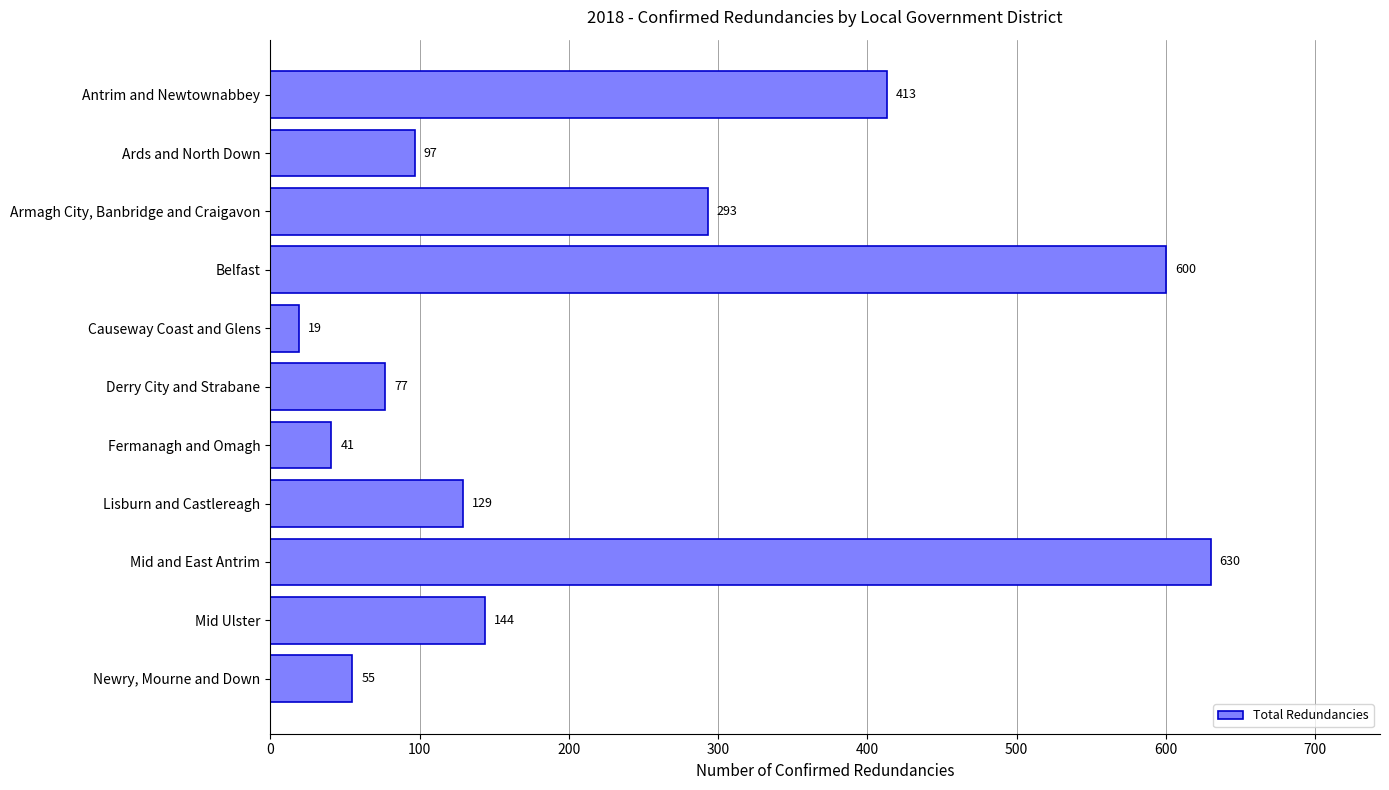

List the labels in order of value, smallest first.

Causeway Coast and Glens, Fermanagh and Omagh, Newry, Mourne and Down, Derry City and Strabane, Ards and North Down, Lisburn and Castlereagh, Mid Ulster, Armagh City, Banbridge and Craigavon, Antrim and Newtownabbey, Belfast, Mid and East Antrim